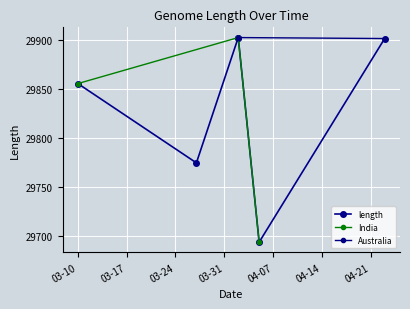

What is the lowest value of the India series?

29694